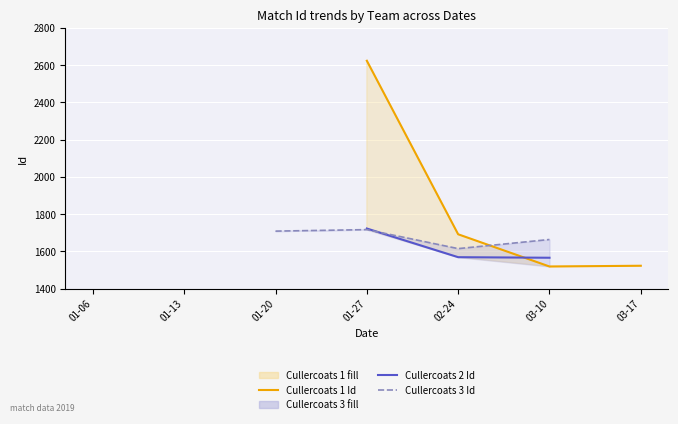

What is the difference between the maximum and minimum values in the Cullercoats 1 Id series?

1105.0